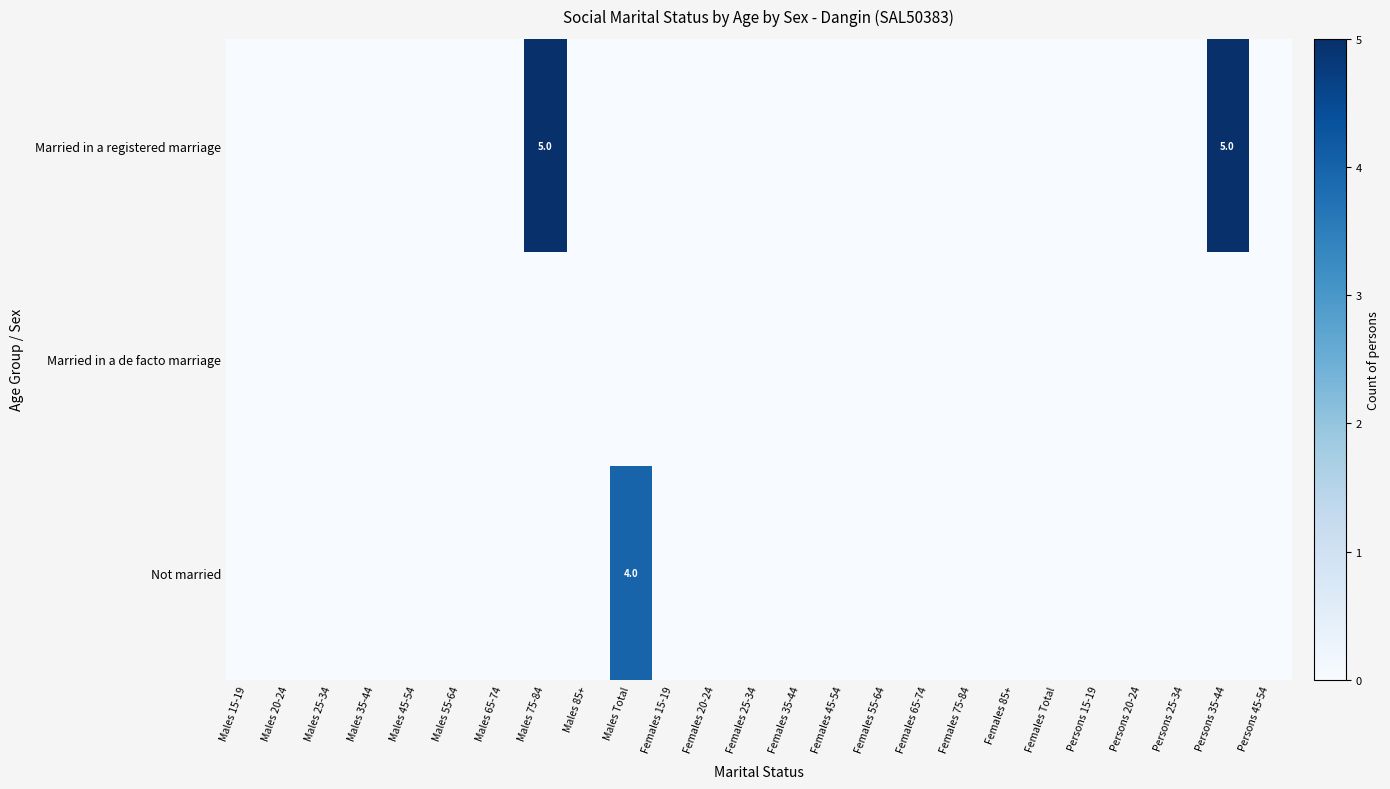

List the series in order of their peak value, highest first.

Married in a registered marriage, Not married, Married in a de facto marriage